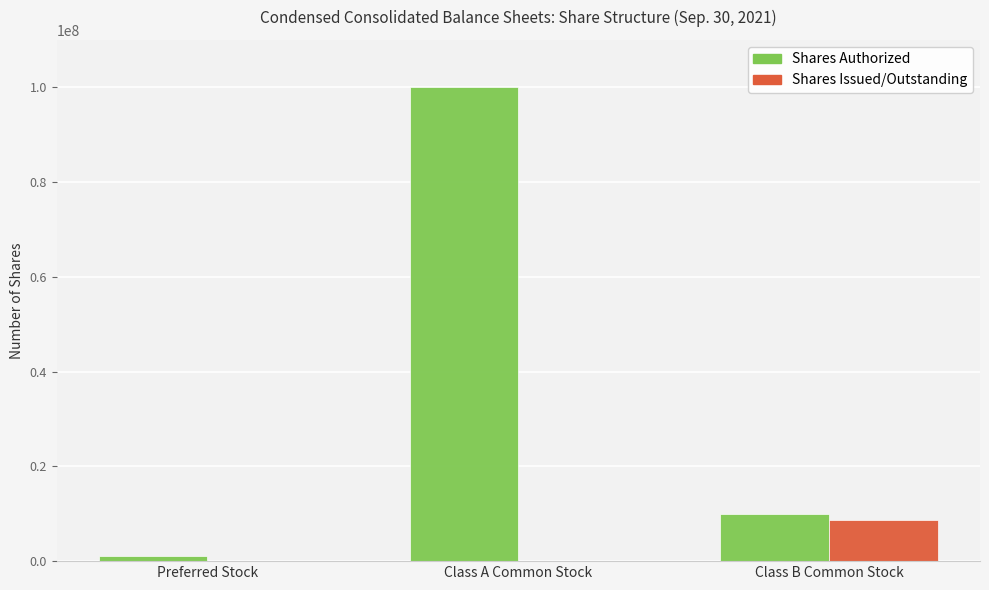

Which series has the largest total across all categories?

Shares Authorized